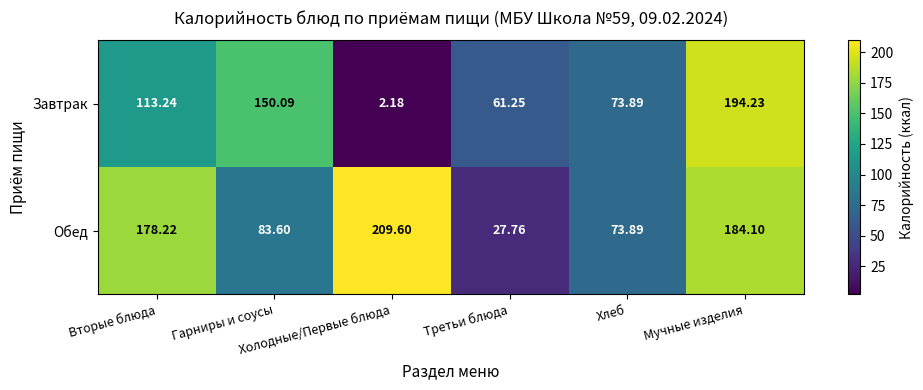

Which series has the largest range (max minus min)?

Завтрак